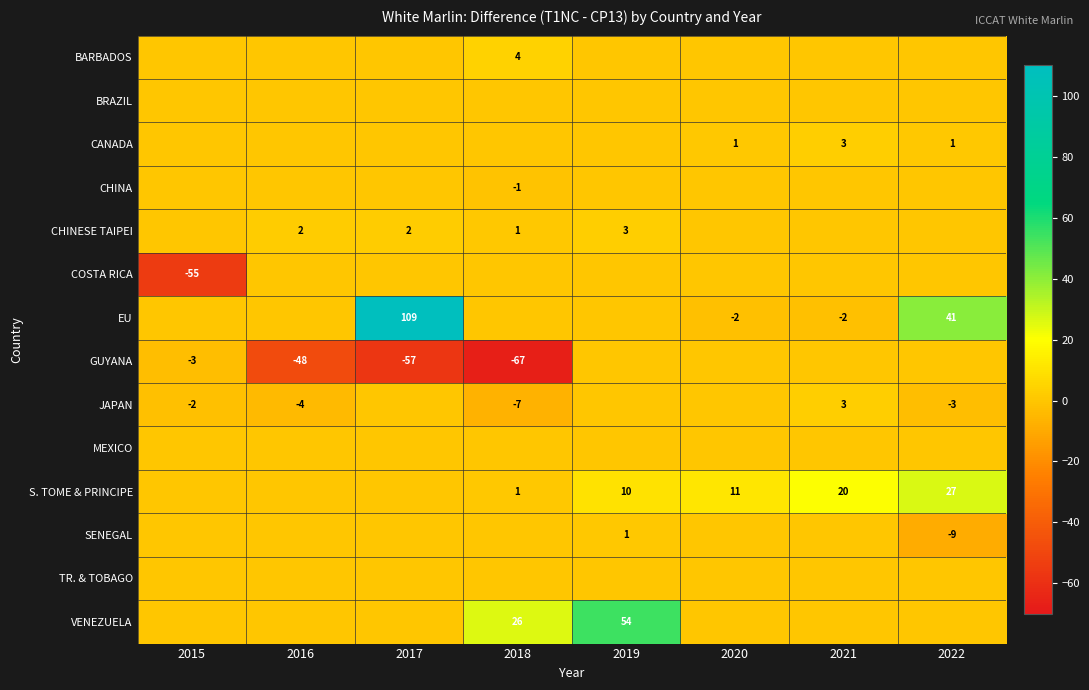

The COSTA RICA series shows -55 at 2015. True or false?

True